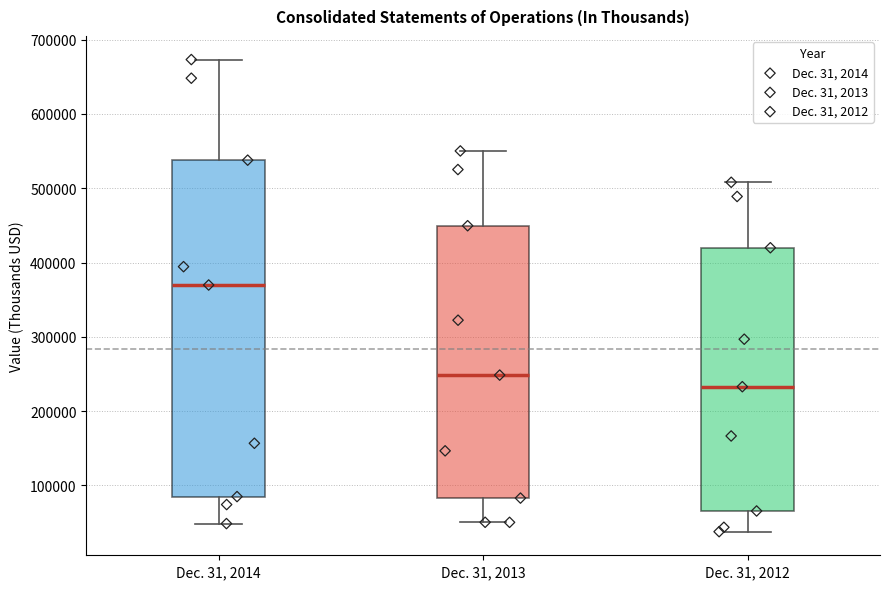

Reading left to right, transcribe this box plot: for each box, give where its median line is, the range the box spans, and where its two whiskers end, as read against the y-axis. The values are not printed on the chart, so give them approximately, as read against the axis.

Dec. 31, 2014: median 370000, box 90000 to 540000, whiskers 50000 to 670000
Dec. 31, 2013: median 250000, box 80000 to 450000, whiskers 50000 to 550000
Dec. 31, 2012: median 230000, box 70000 to 420000, whiskers 40000 to 510000